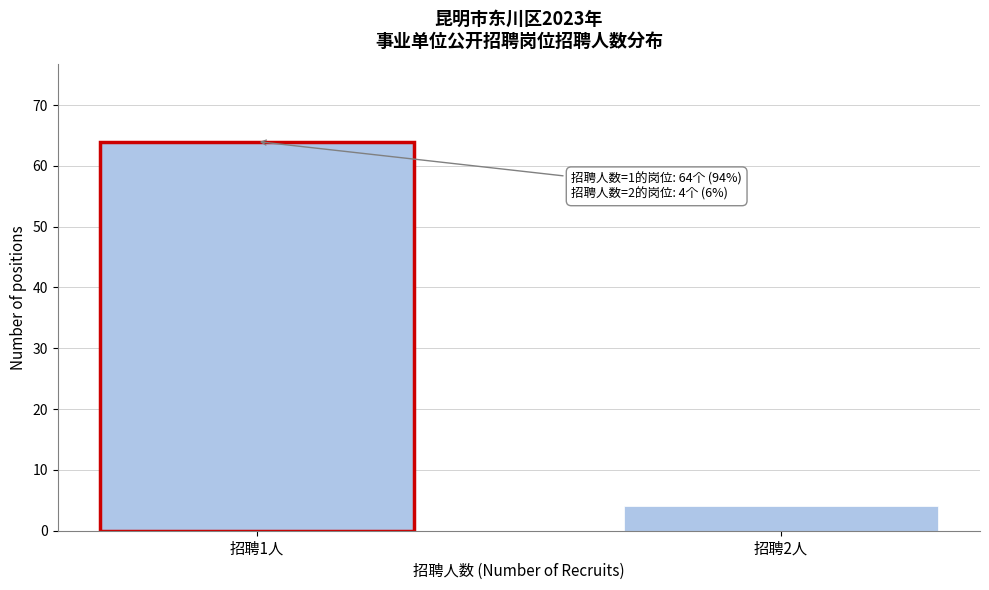

Reading left to right, what are all the values shown in this chart?

招聘1人=64	招聘2人=4